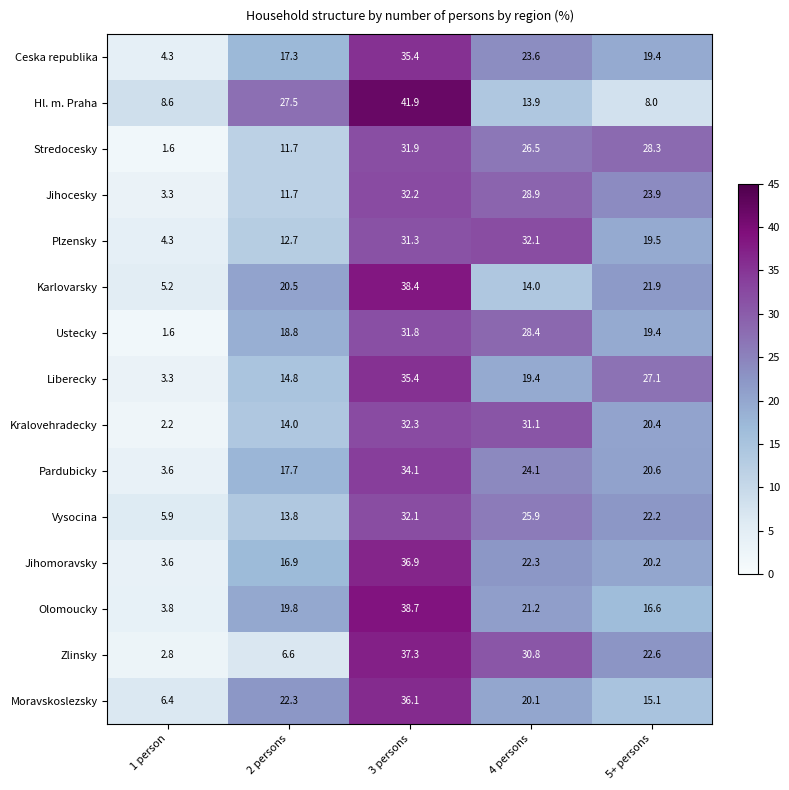

Is the value of Karlovarsky at 1 person greater than the value of Olomoucky at 4 persons?

No